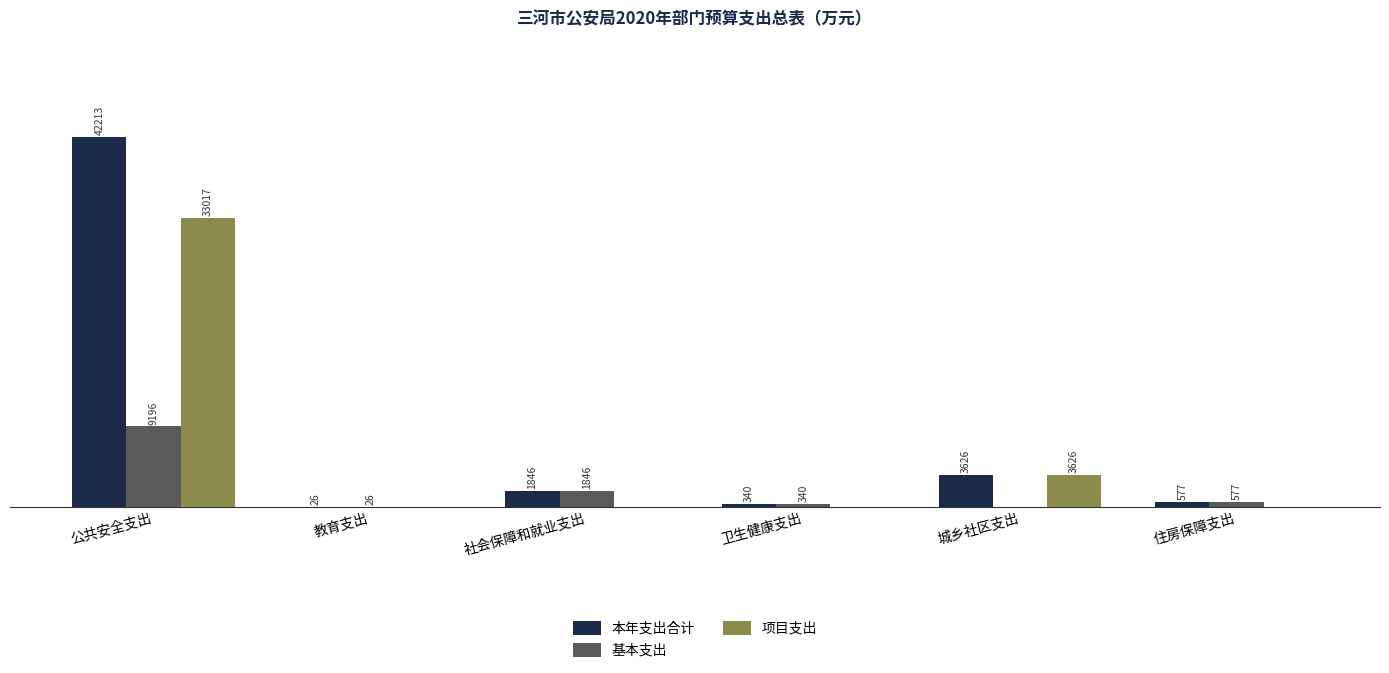

Which category has the highest value in the 基本支出 series?

公共安全支出